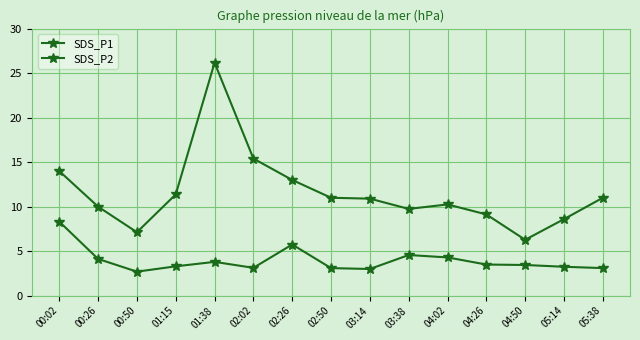

True or false: SDS_P1 and SDS_P2 intersect in this chart.

False